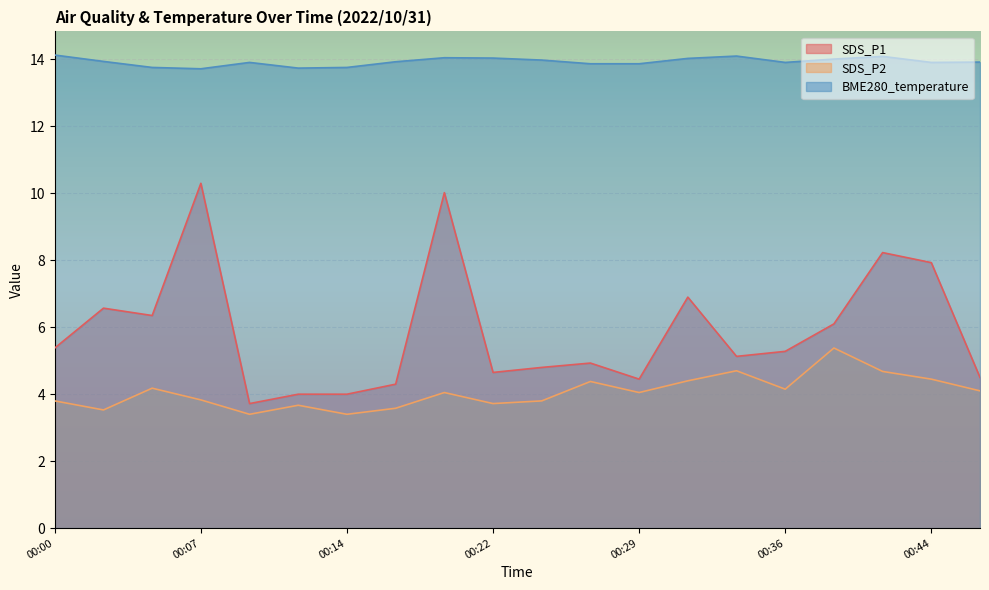

What is the value of the BME280_temperature point at the 8th from the left?

13.9